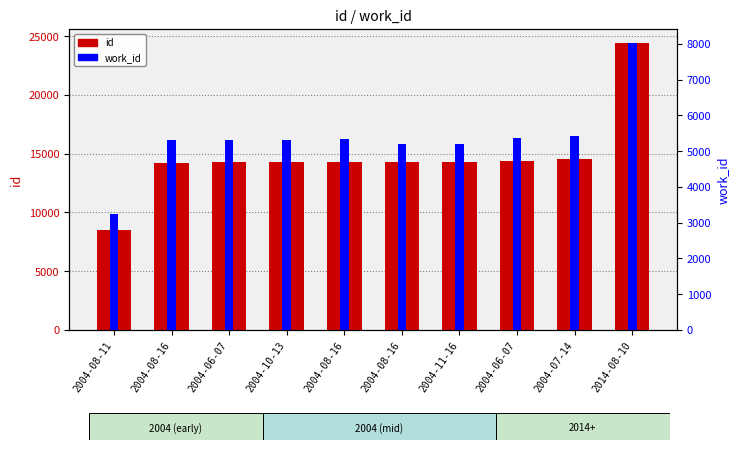

What is the difference between the second highest and minimum values in the id series?

6020